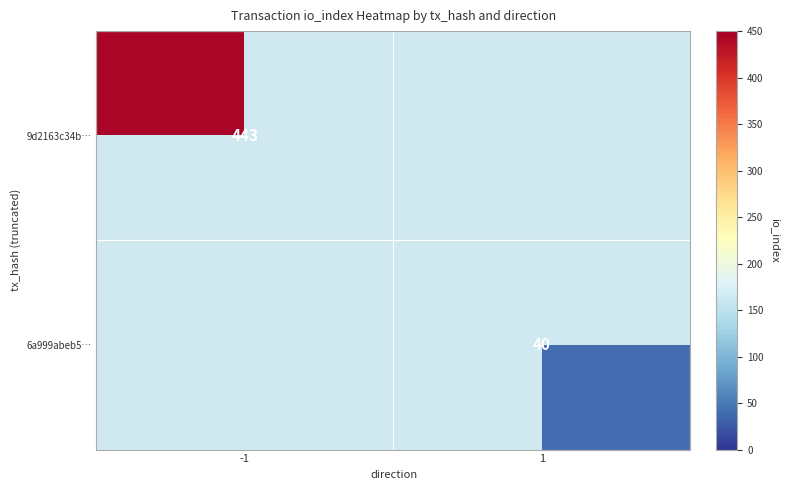

The 6a999abeb5… series shows 40 at 1. True or false?

True